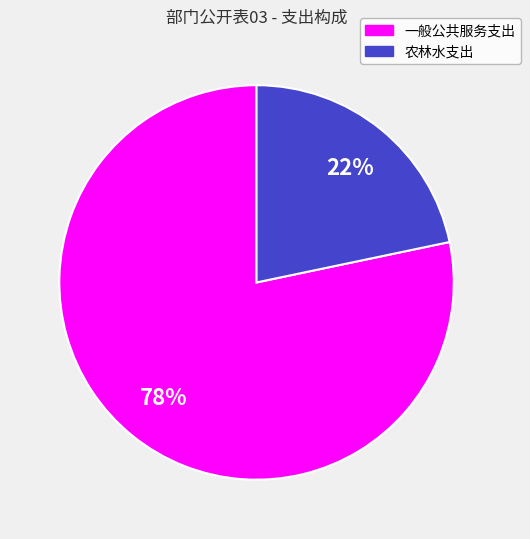

Which slice is the largest?

一般公共服务支出